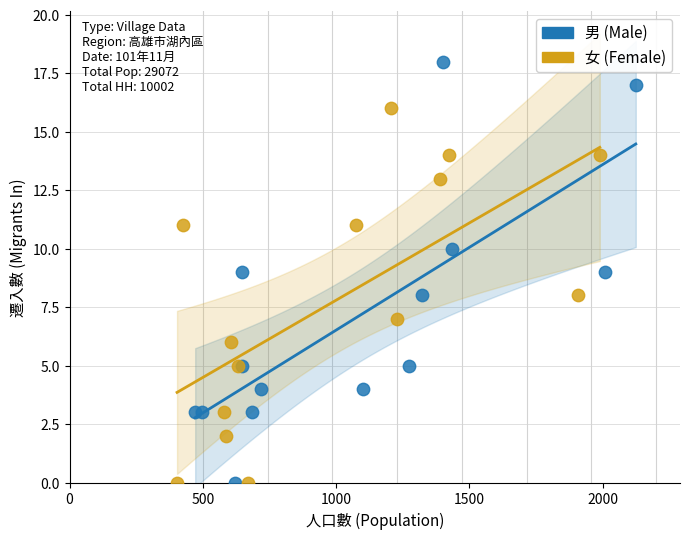

Which series reaches the maximum Y coordinate?

男 (Male)